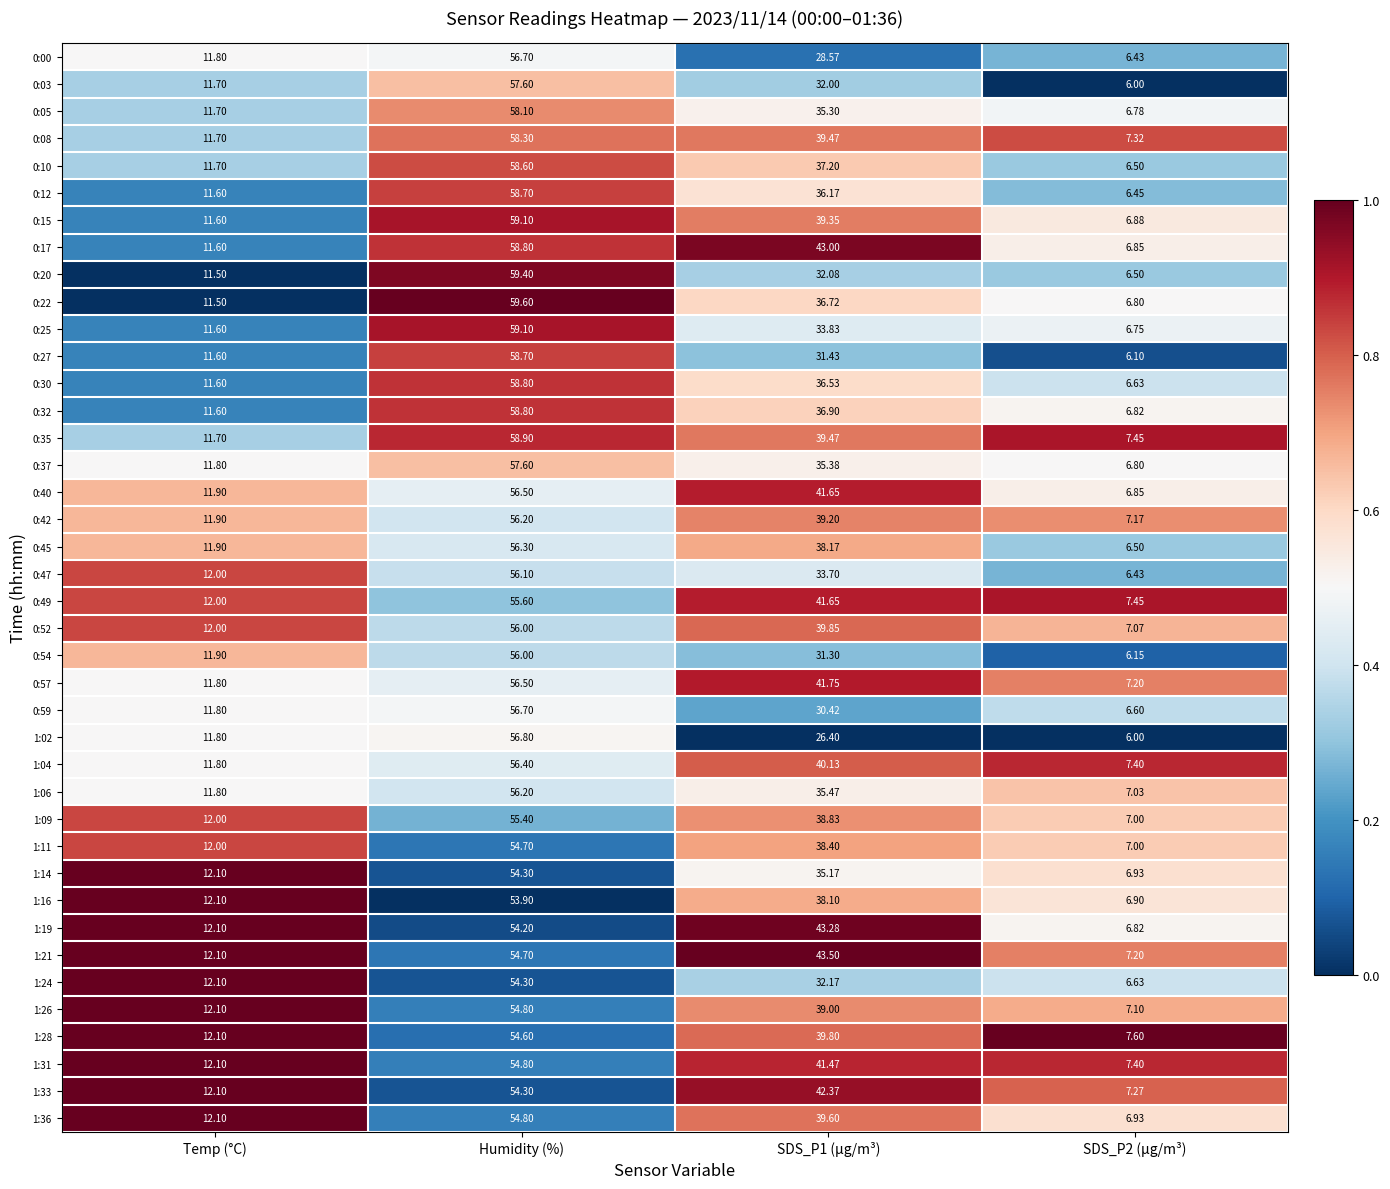

At which label does 1:28 reach its peak?

Humidity (%)